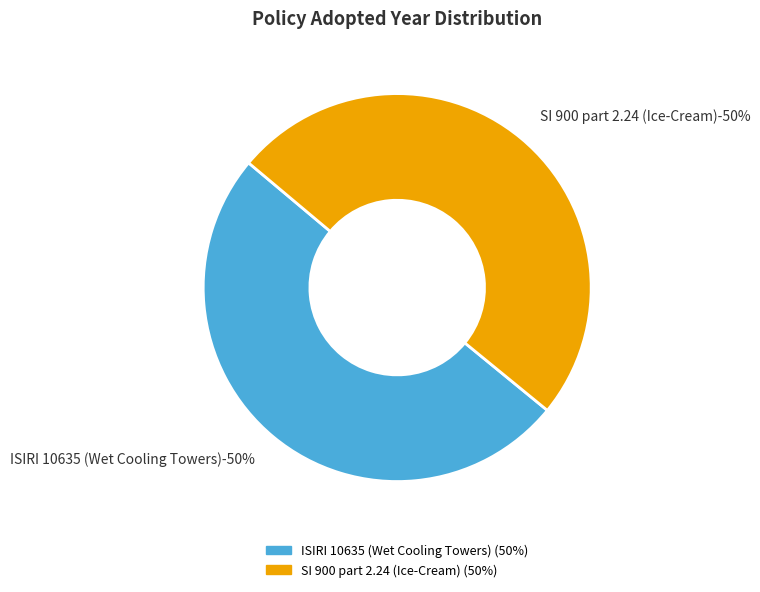

To the nearest percent, what portion does ISIRI 10635: 2008, Wet Cooling Towers represent?

50%